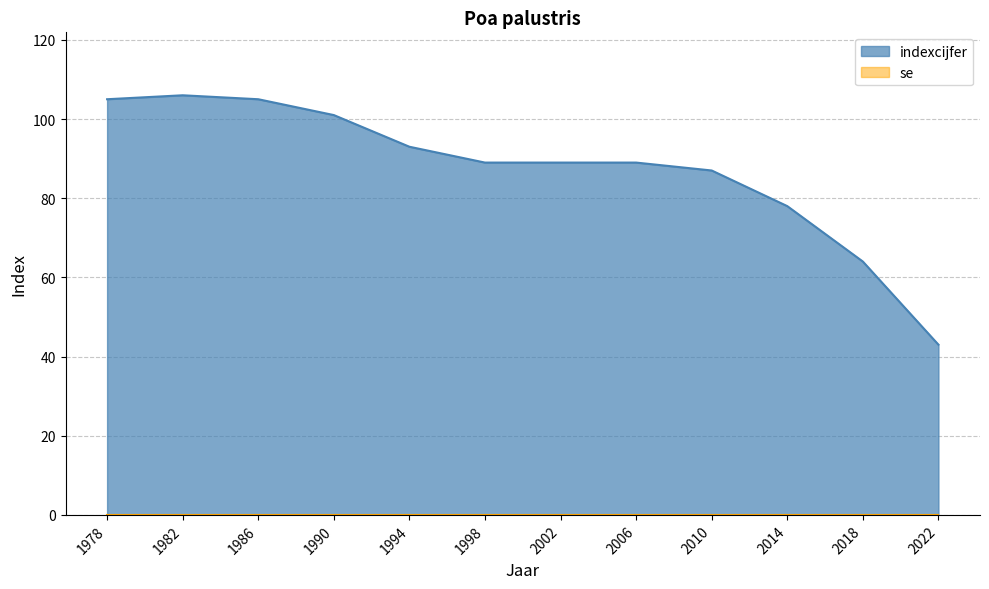

How many interior local peaks (higher than both neighbors) does the data have?

1